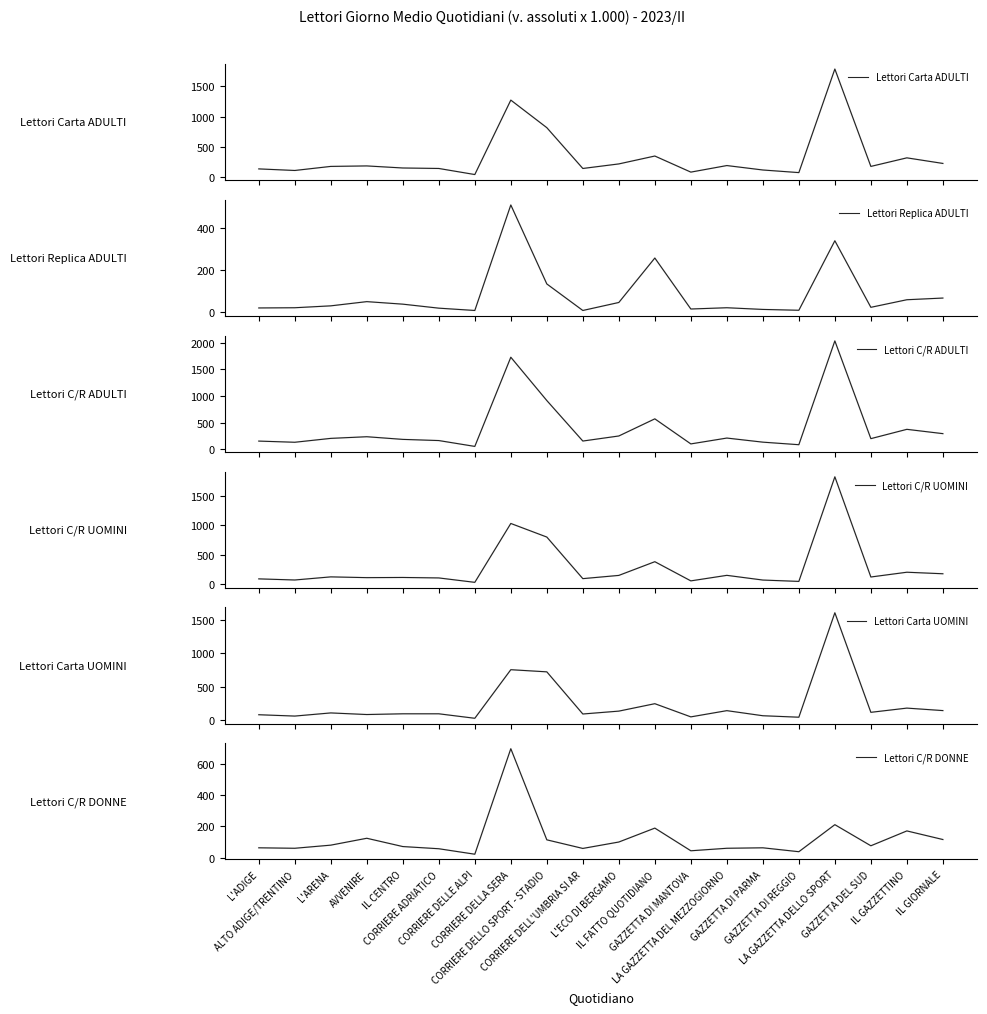

True or false: Lettori C/R ADULTI and Lettori Replica ADULTI intersect in this chart.

False